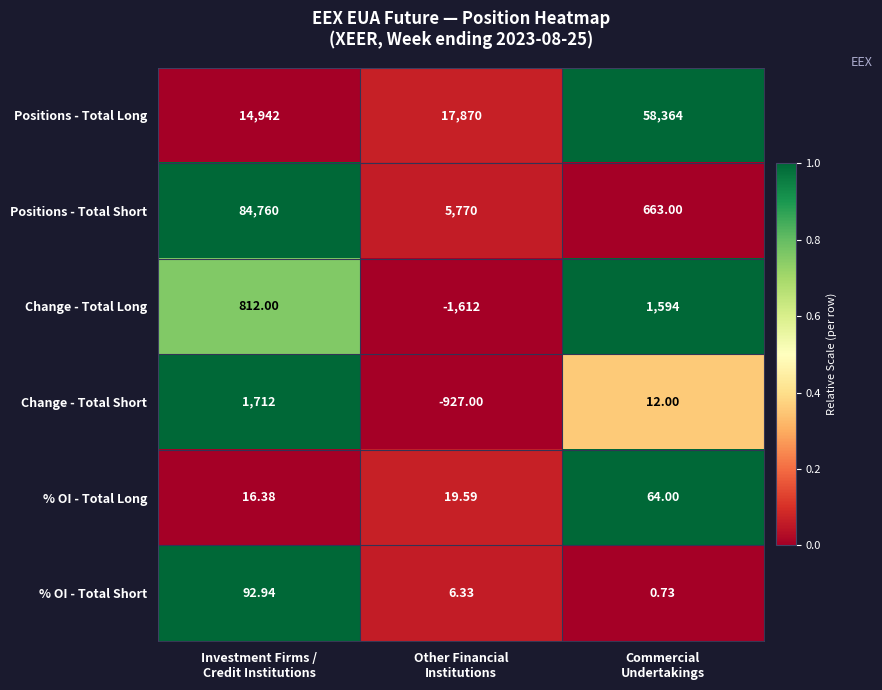

Which series has the widest spread of values?

Positions - Total Short